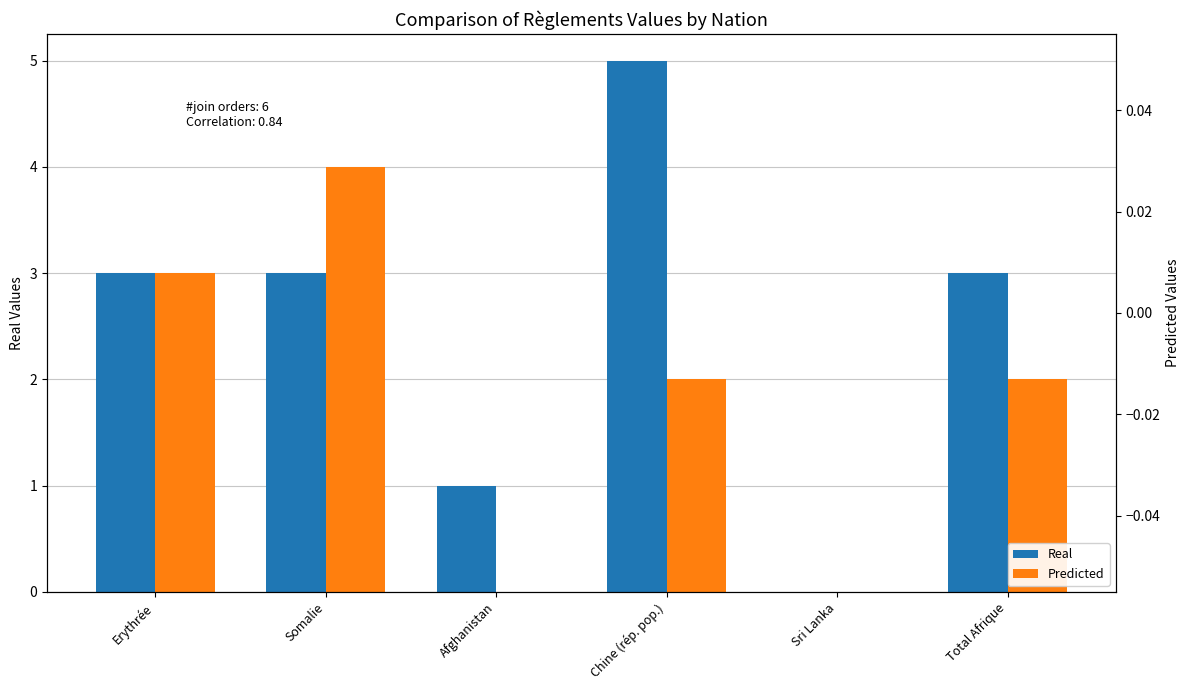

What is the average value of the Real (Admissions provisoires) series?

2